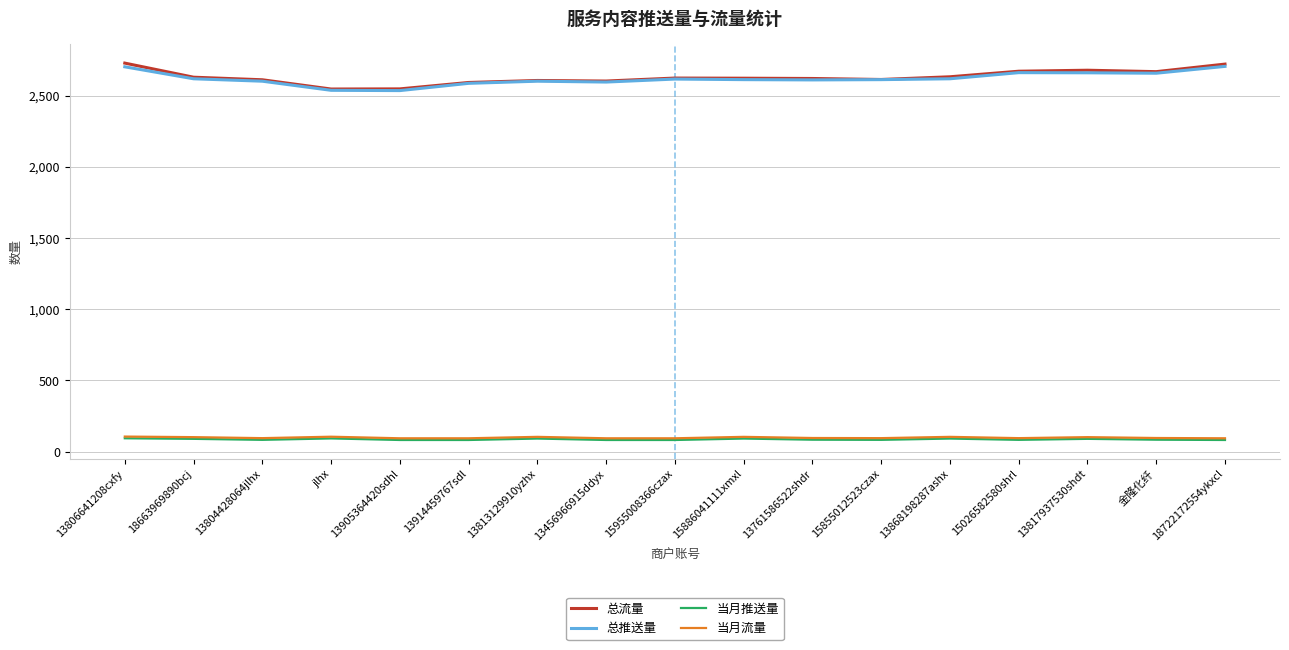

What is the maximum value for 当月流量?

106